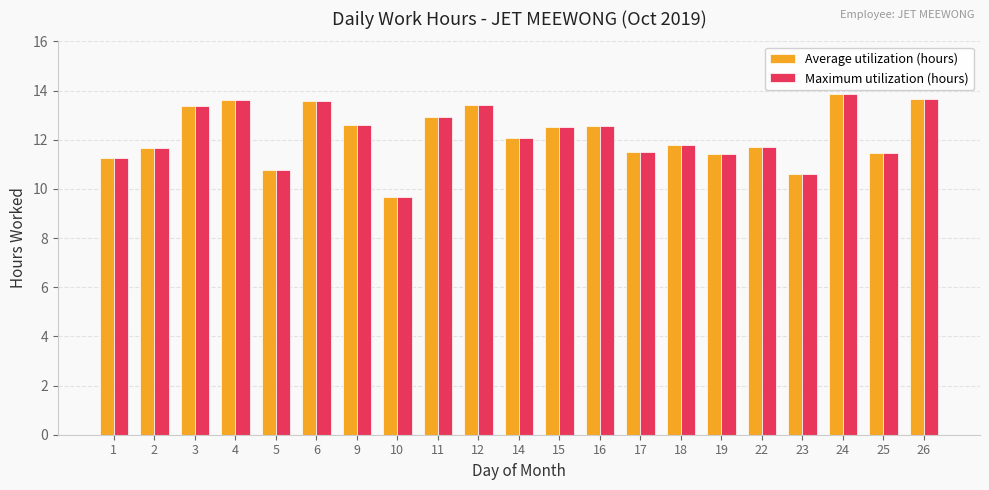

Where does the Average utilization (hours) series first go above 12?

3